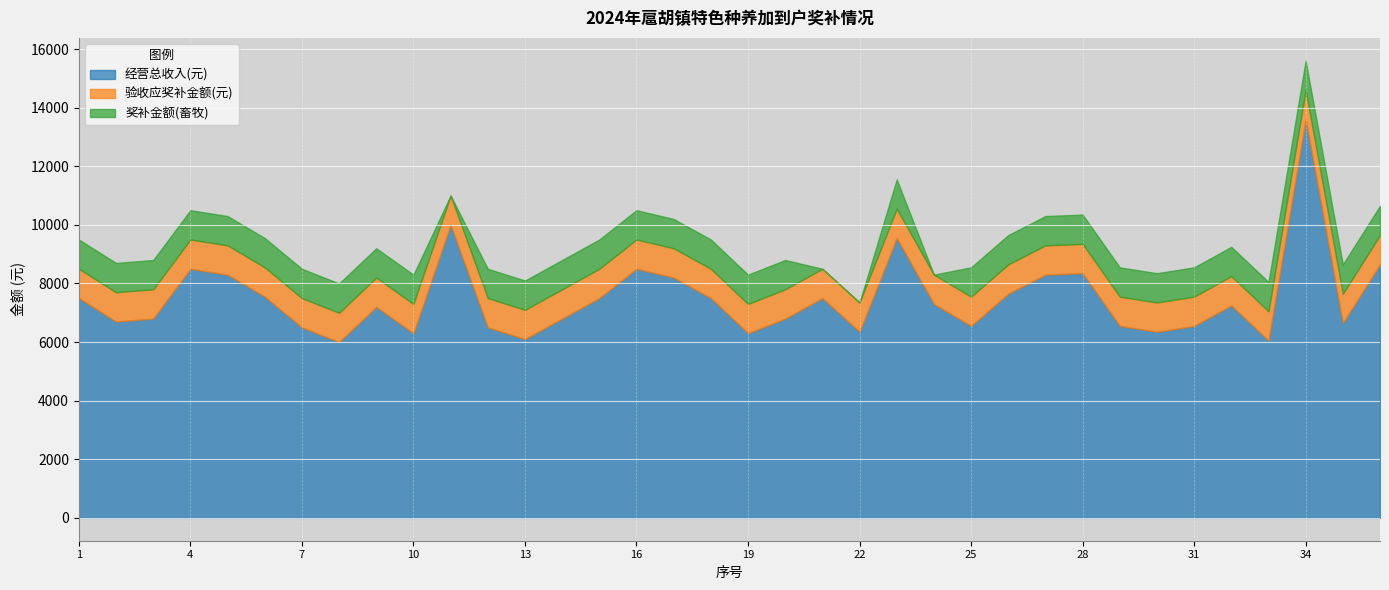

In 奖补金额(畜牧), how many points are higher than both neighbors (excluding endpoints)?

1